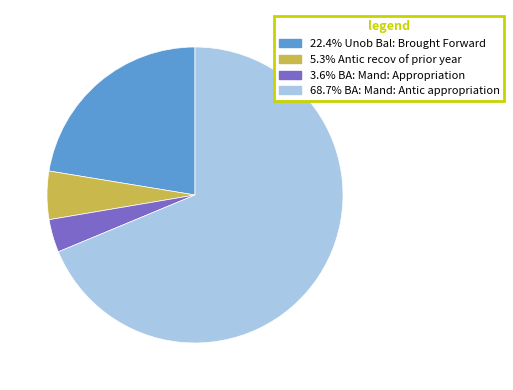

How many slices are in this pie chart?

4